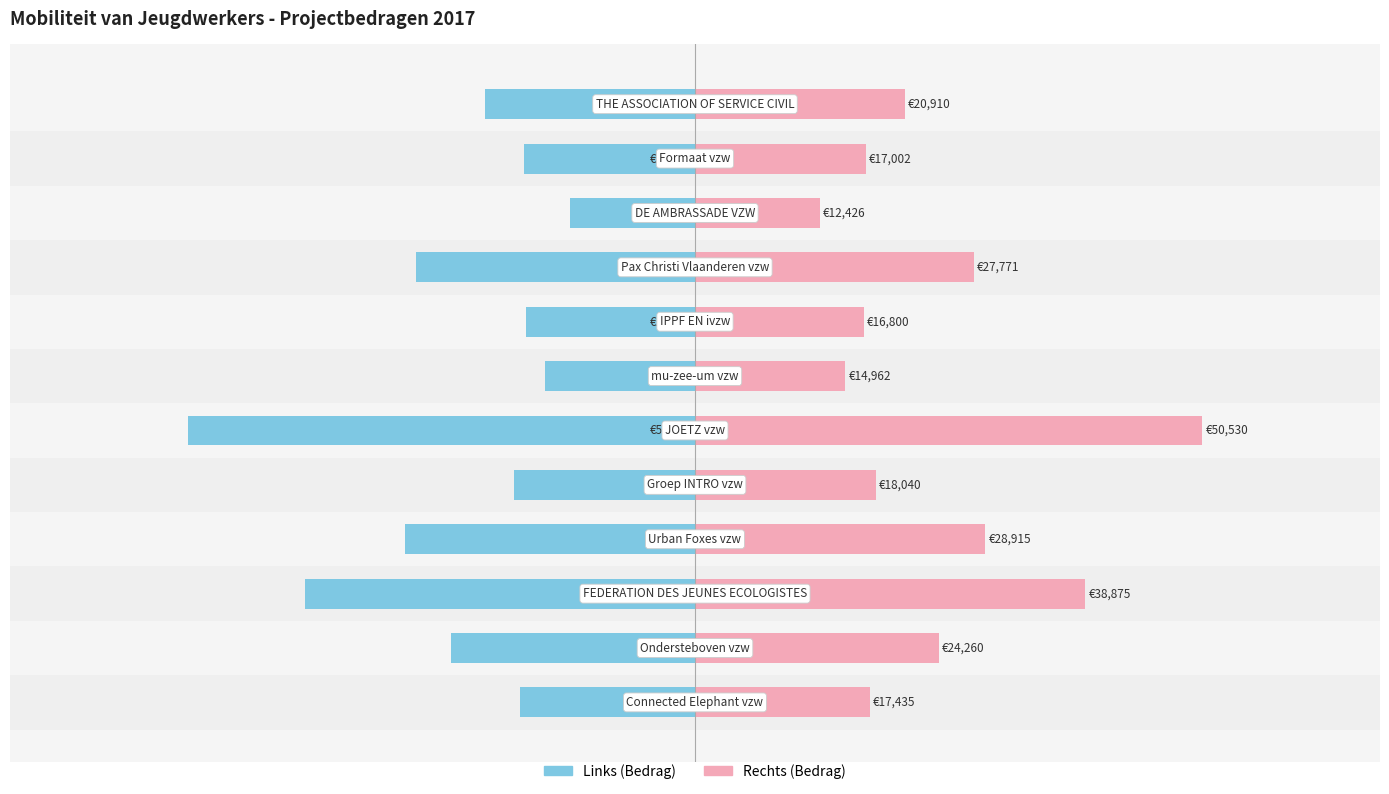

What position from the right is 10?

2